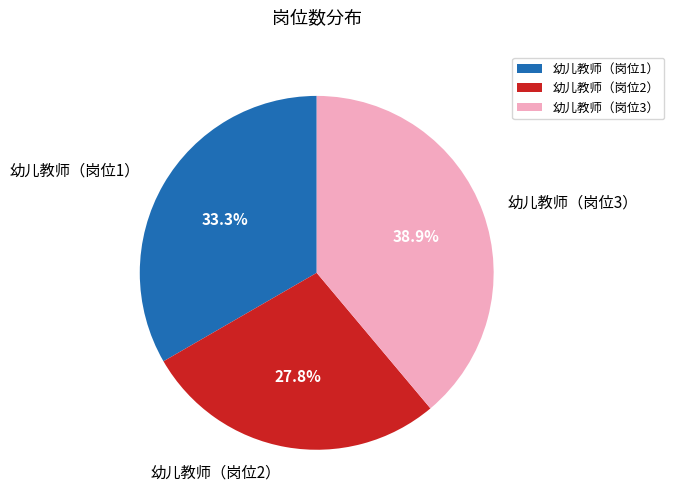

To the nearest percent, what is the difference between the 幼儿教师（岗位1） and 幼儿教师（岗位2） slice percentages?

6%